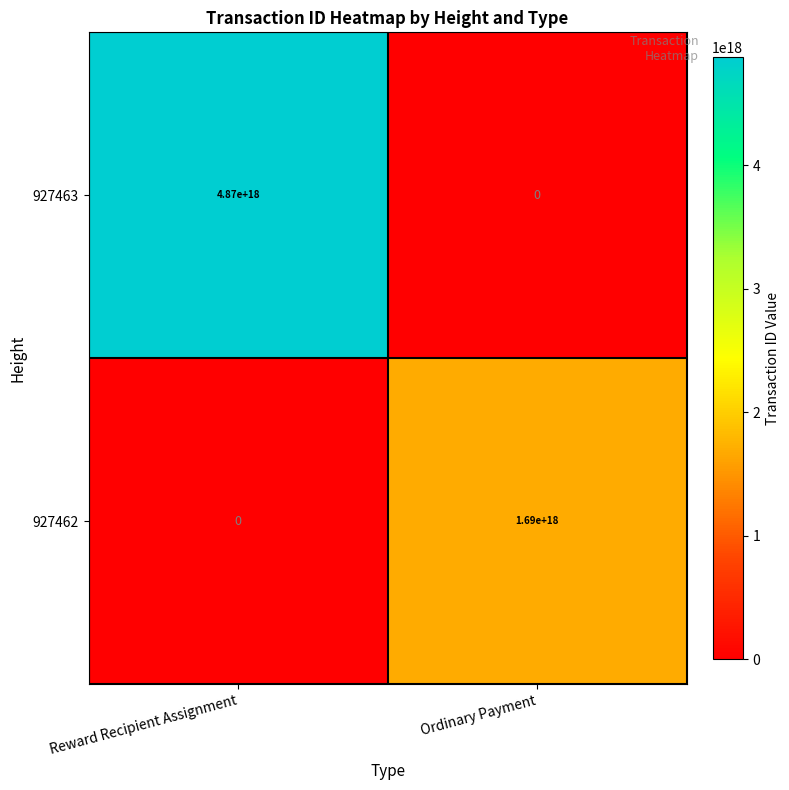

The 927463 series shows 2817422927466383360 at Reward Recipient Assignment. True or false?

False